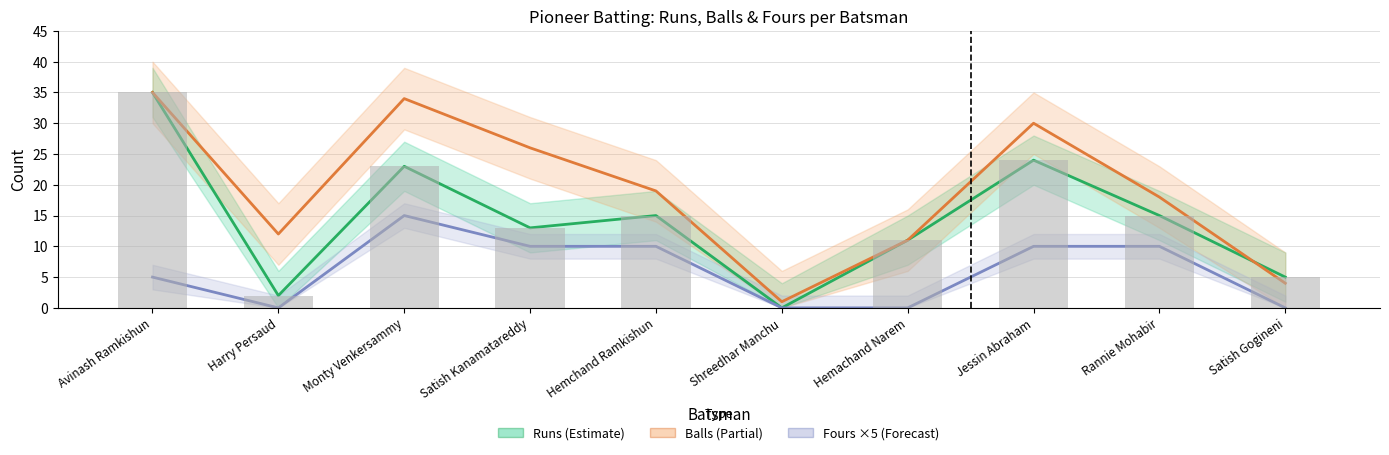

What is the sum of all Runs values?

143